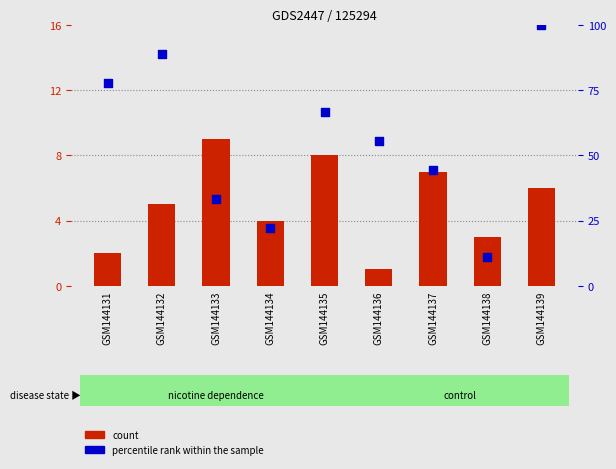

Which series reaches the minimum Y coordinate?

count